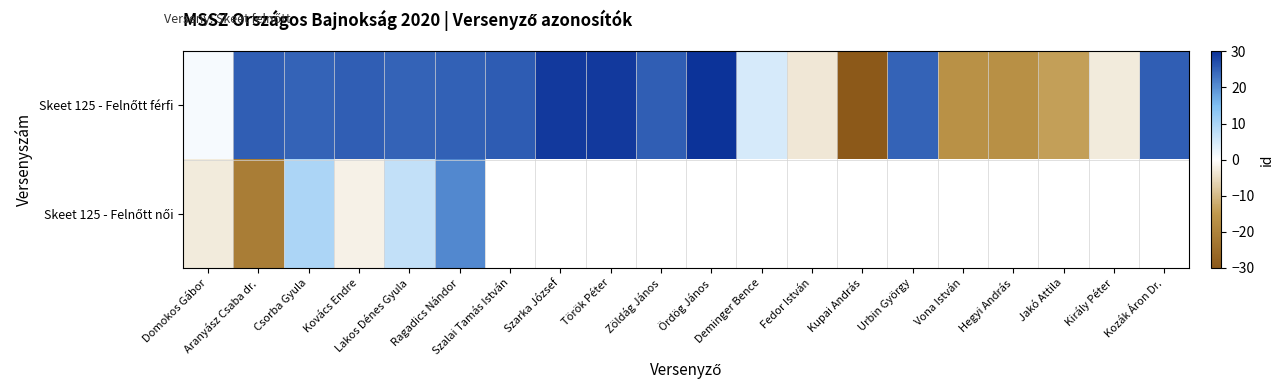

Between Kupai András and Csorba Gyula, which is larger?

Csorba Gyula